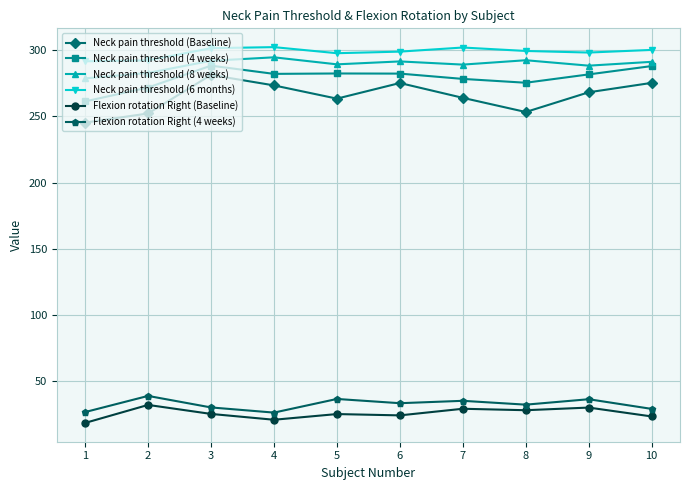

In Neck pain threshold (Baseline), how many points are higher than both neighbors (excluding endpoints)?

2